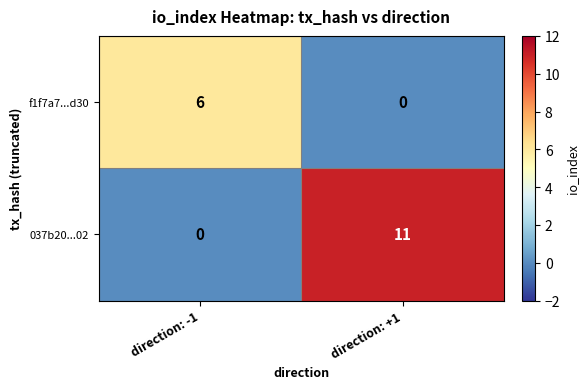

Reading left to right, list all the values displayed in this chart.

f1f7a7...d30: 6	0
037b20...02: 0	11